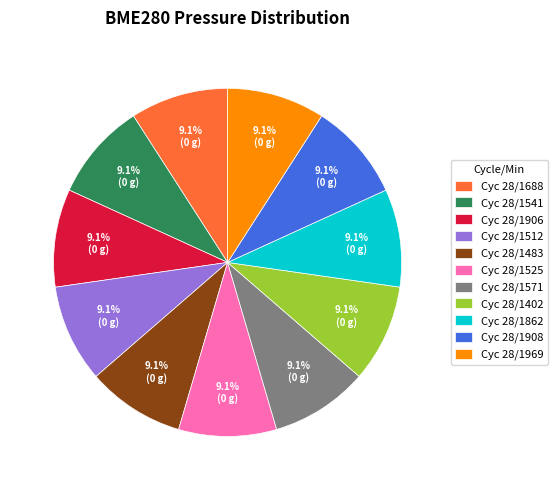

What is the ratio of the value at Cyc 28/1571 to the value at Cyc 28/1525?

1.0